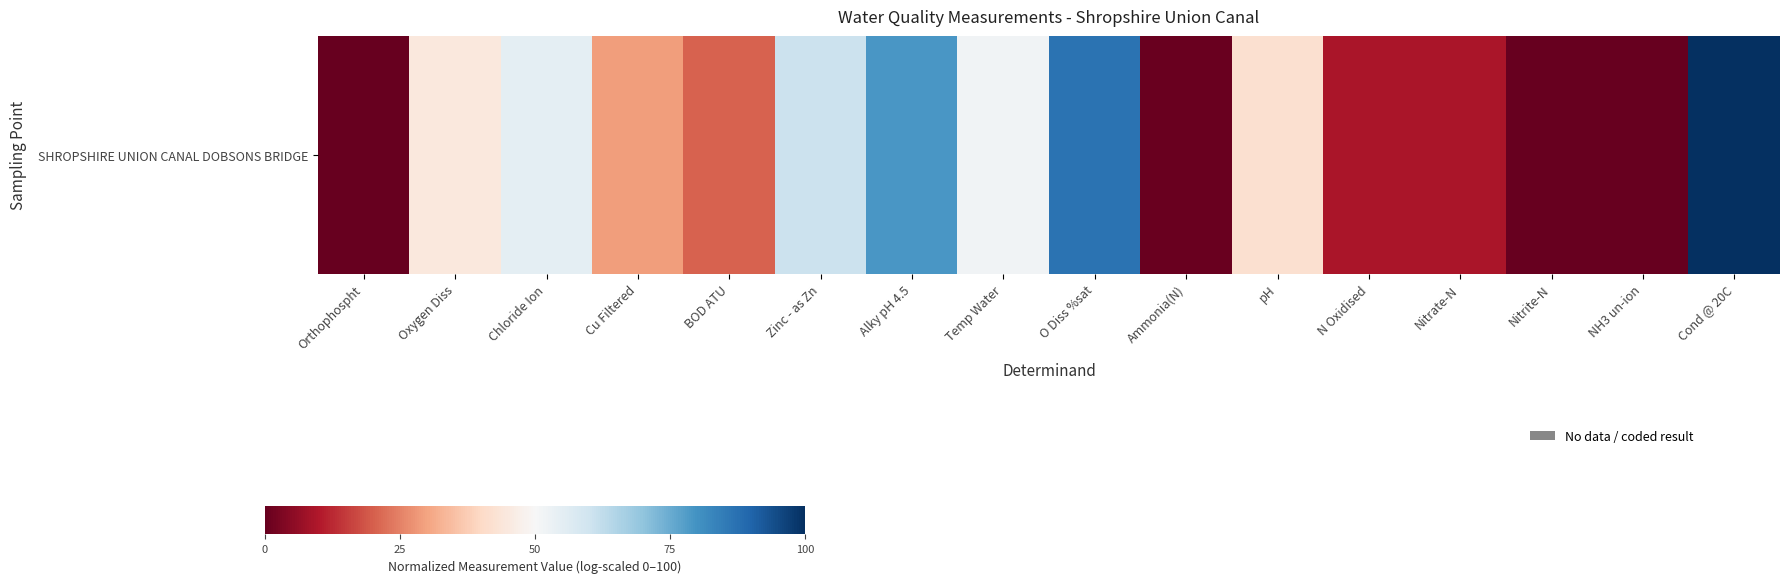

Rank the categories by value from highest to lowest.

Cond @ 20C, O Diss %sat, Alky pH 4.5, Zinc - as Zn, Chloride Ion, Temp Water, Oxygen Diss, pH, Cu Filtered, BOD ATU, N Oxidised, Nitrate-N, Ammonia(N), Orthophospht, Nitrite-N, NH3 un-ion